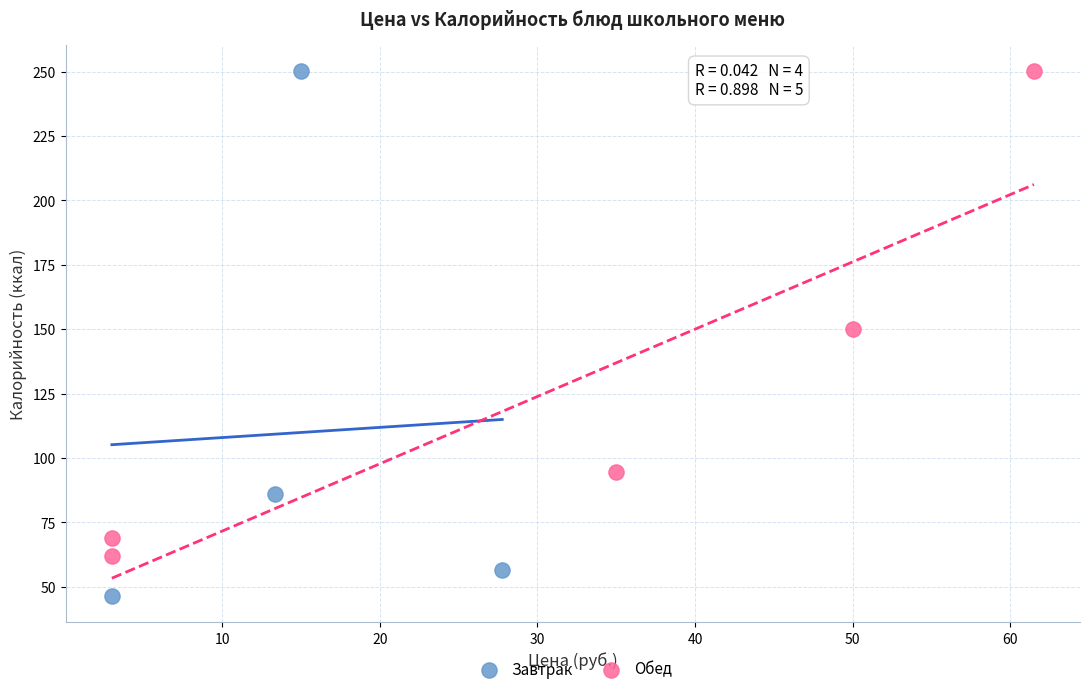

Which series has the widest spread of Y values?

Завтрак